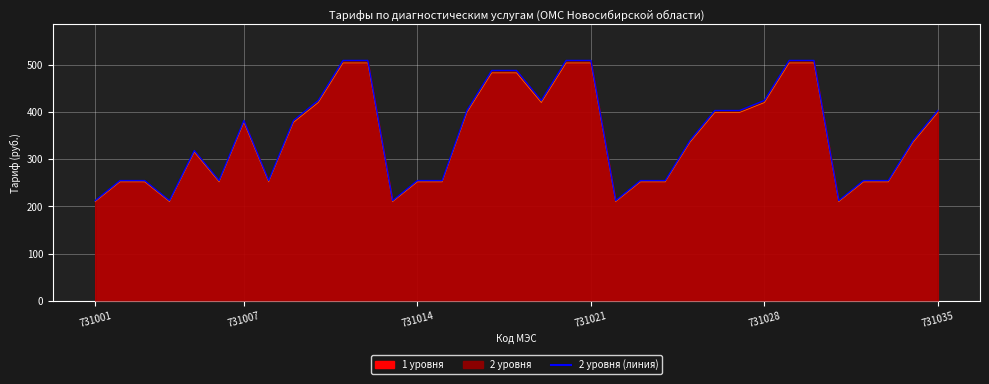

The chart shows a value of 212.2 at 30. True or false?

True